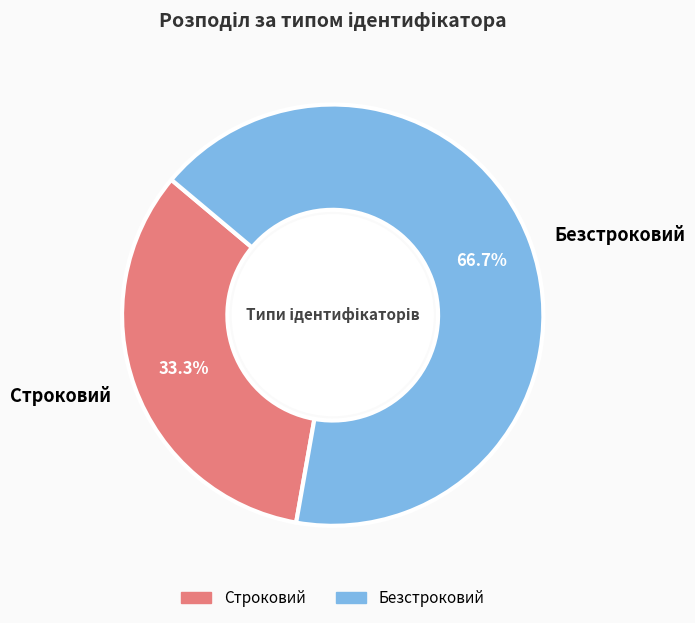

Rank the categories by value from lowest to highest.

Строковий, Безстроковий